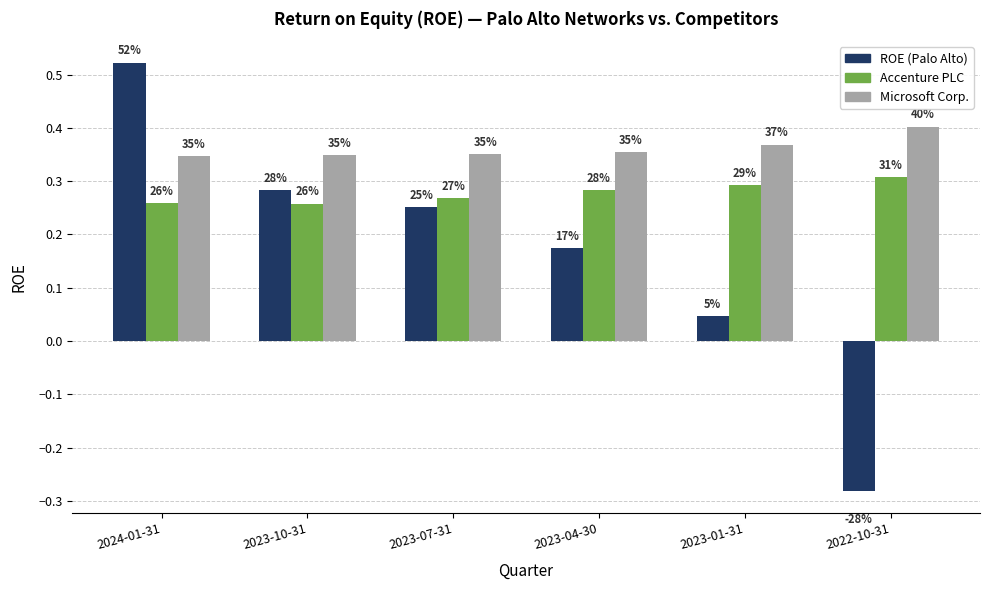

At which label is Accenture PLC closest to 0?

2023-10-31